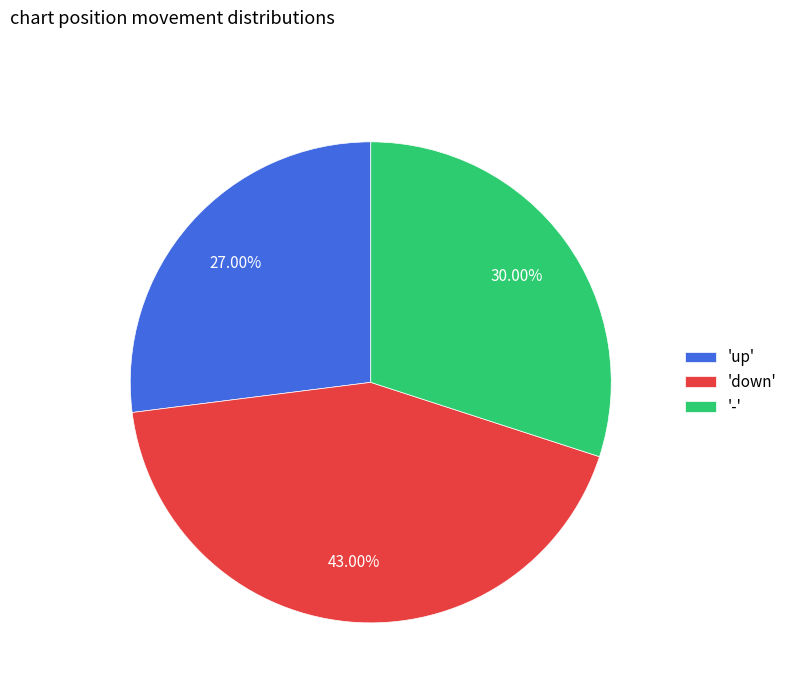

Which has a higher value, '-' or 'up'?

'-'